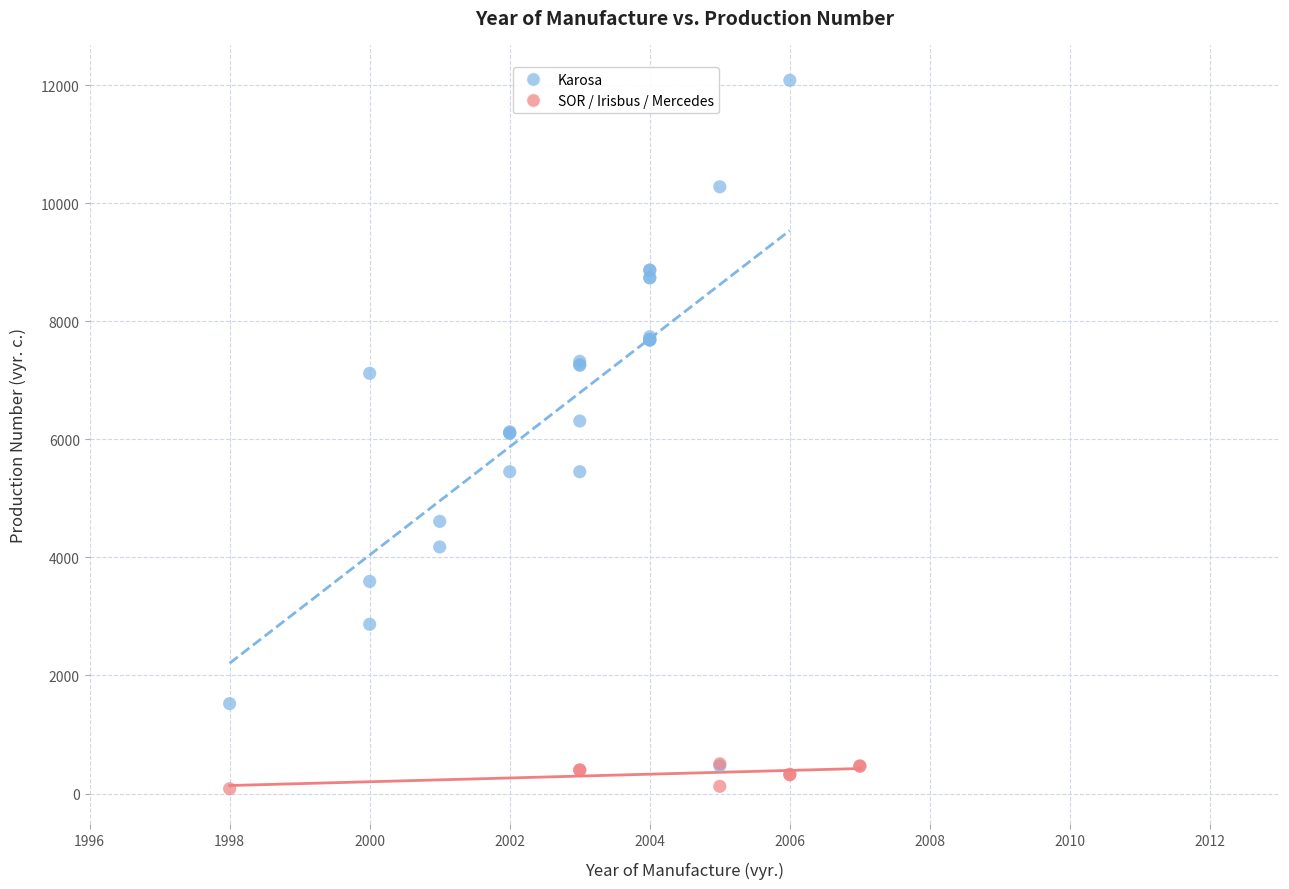

Which series reaches the maximum Y coordinate?

Karosa